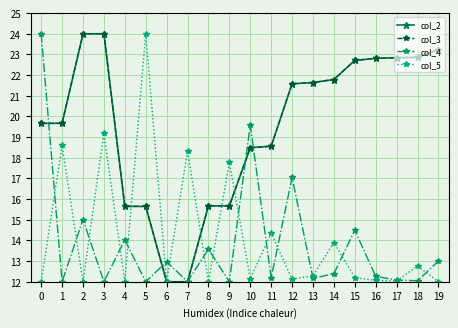

Where is the first local minimum for col_4?

1